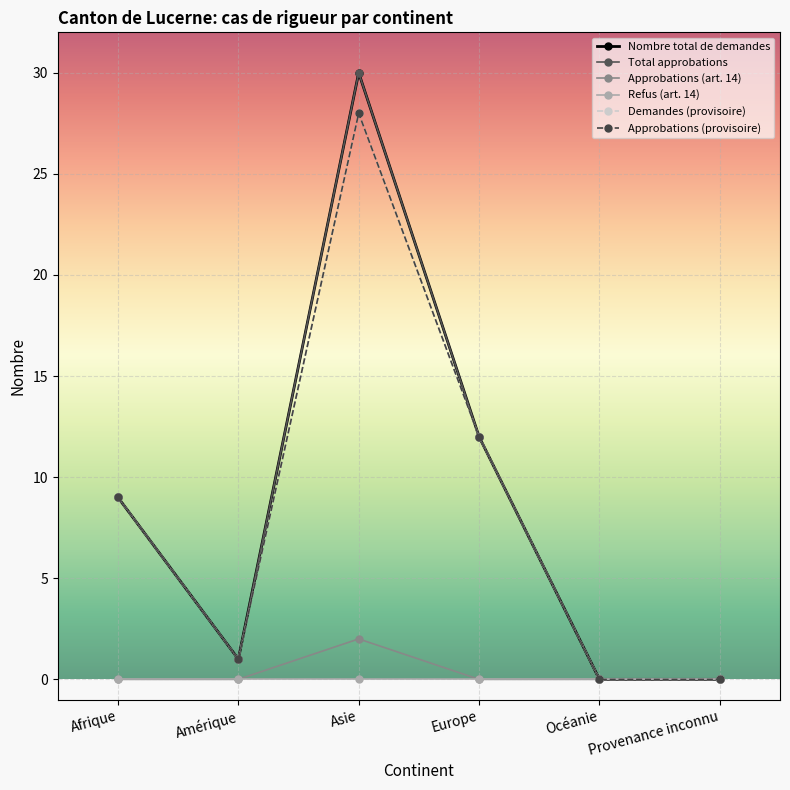

Does the chart have visible grid lines?

Yes